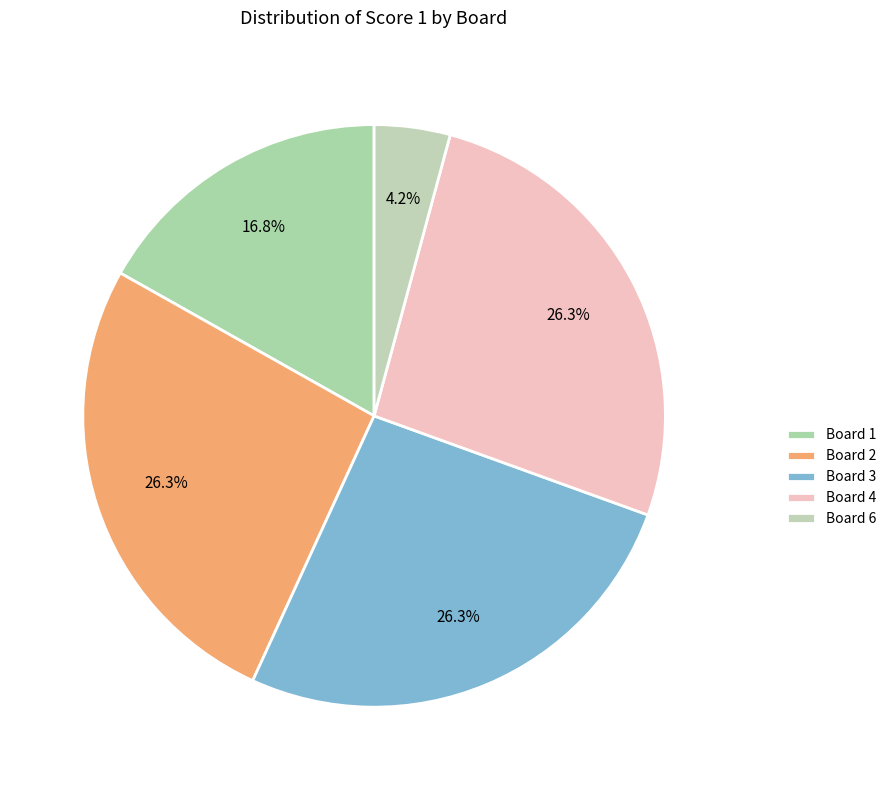

To the nearest percent, what percentage of the pie is Board 1?

17%